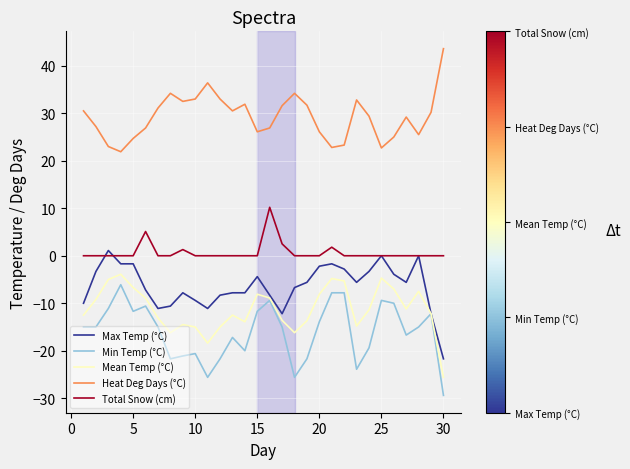

What is the highest value of the Heat Deg Days (°C) series?

43.6